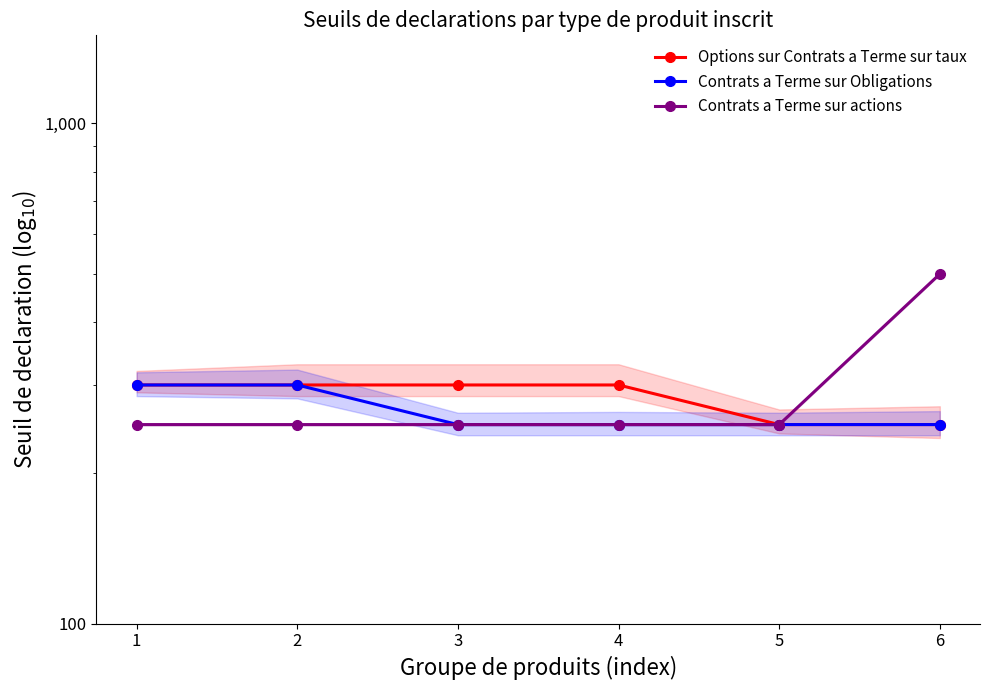

What is the sum of all Contrats a Terme sur actions values?

1750